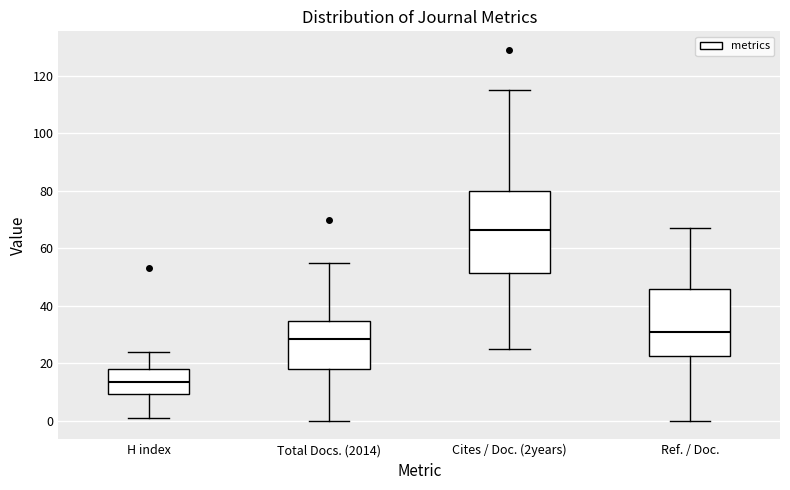

Reading left to right, read every box against the y-axis: the position of its median line, the range the box covers, and the ends of its whiskers. The values are not printed on the chart, so give them approximately, as read against the axis.

H index: median 14, box 10 to 18, whiskers 2 to 24
Total Docs. (2014): median 28, box 18 to 34, whiskers 0 to 56
Cites / Doc. (2years): median 66, box 52 to 80, whiskers 26 to 116
Ref. / Doc.: median 32, box 22 to 46, whiskers 0 to 68